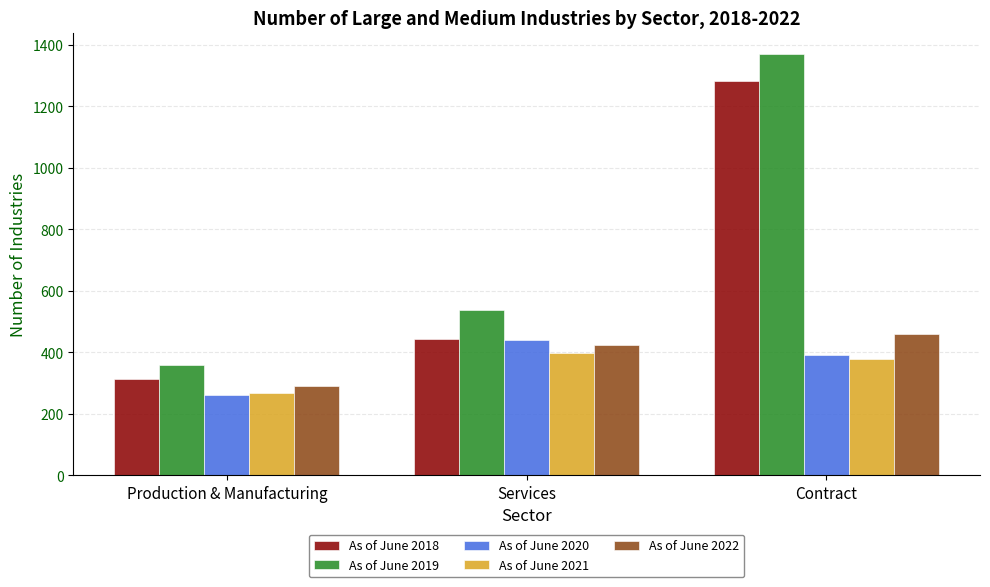

What is the greatest value displayed?

1371